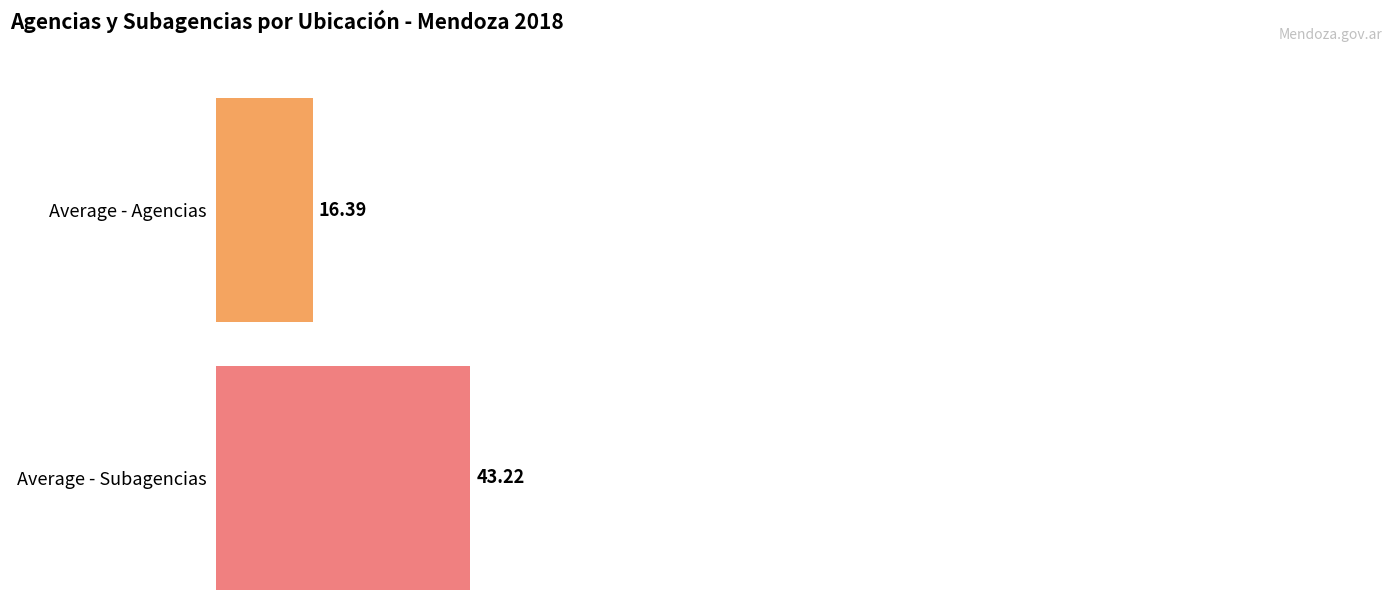

Which series has the largest total across all categories?

Cantidad de Subagencias